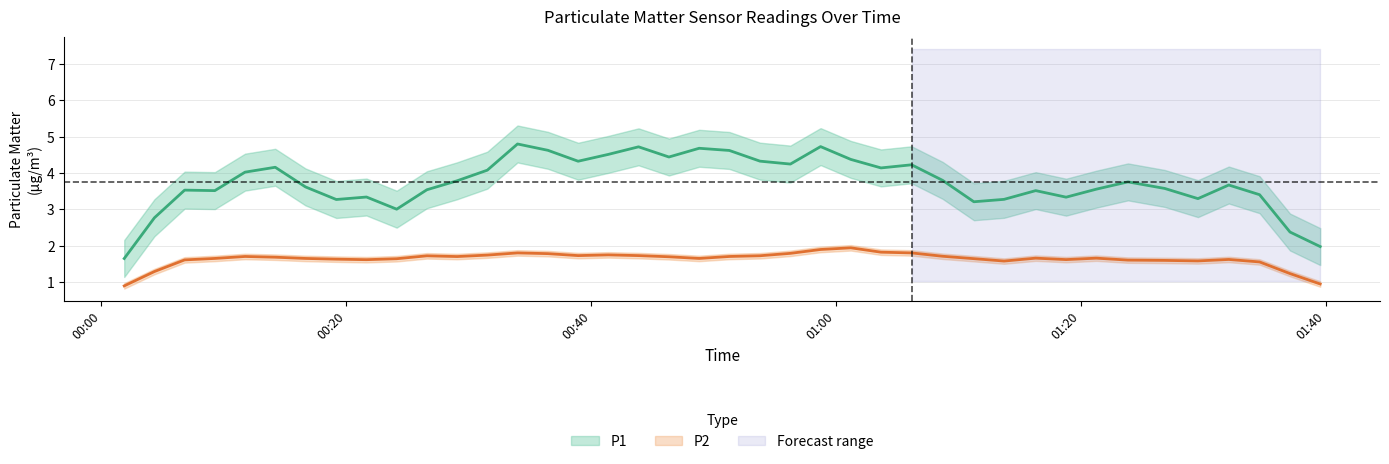

True or false: P2 and P1 intersect in this chart.

False